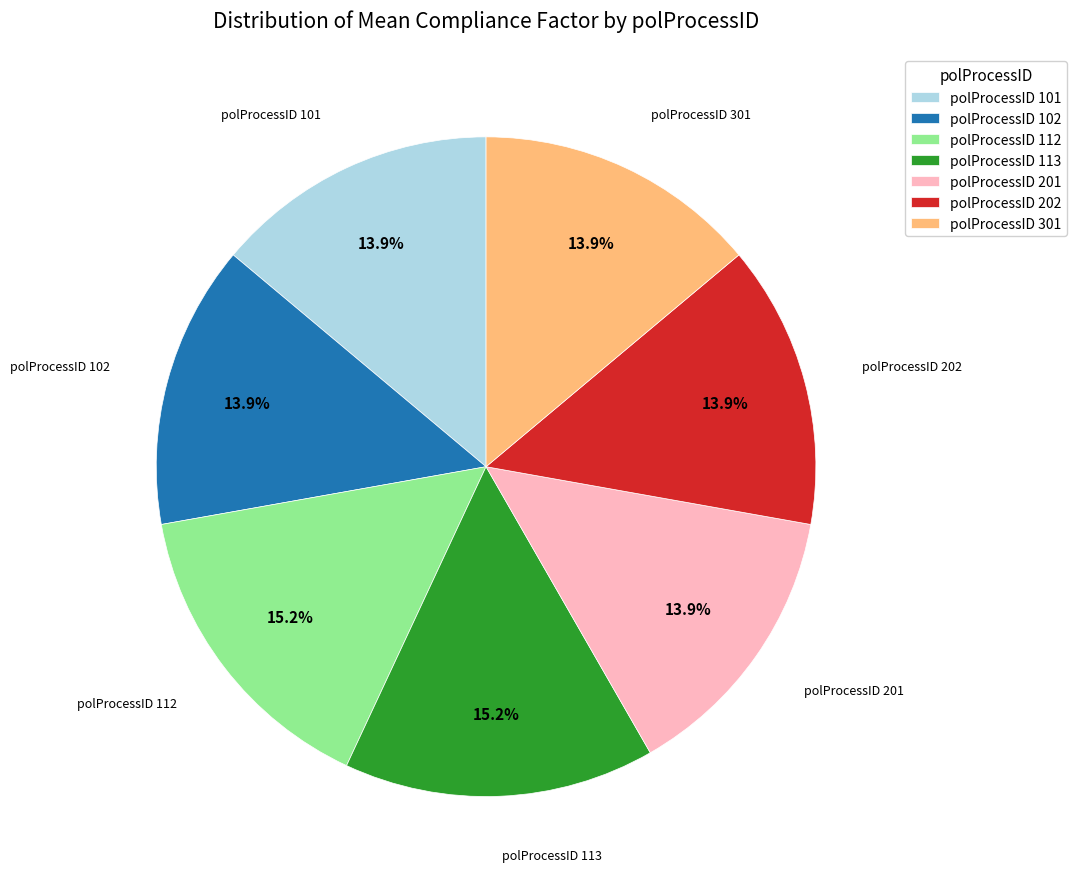

Does polProcessID 201 account for over 50% of the chart?

No